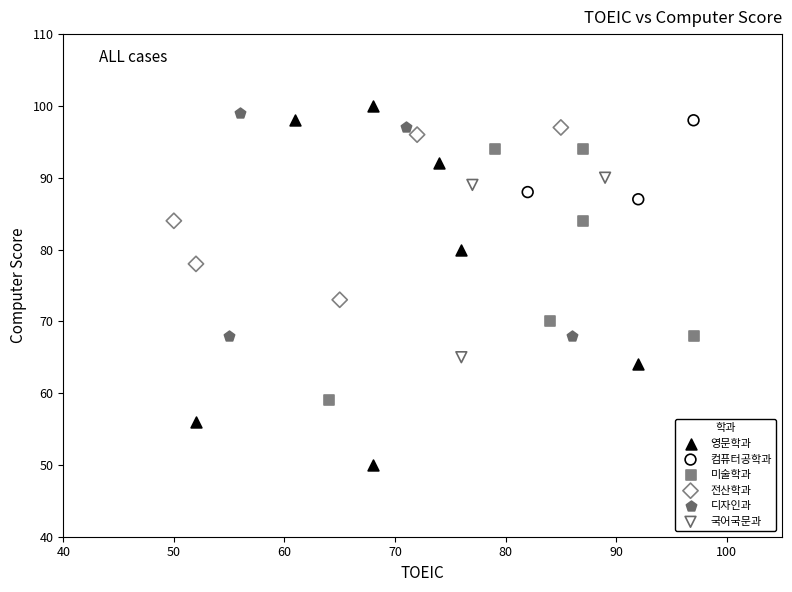

Which series has the largest Y range (max minus min)?

영문학과